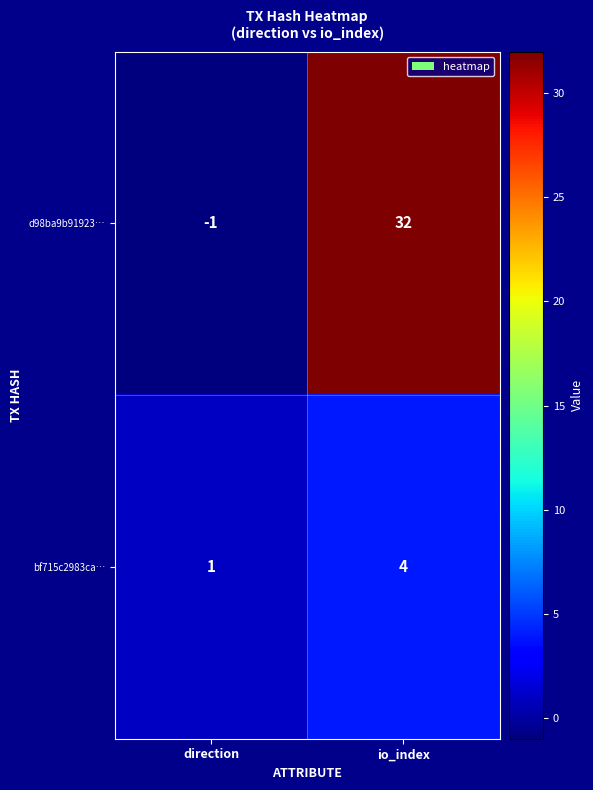

Where is d98ba9b91923… nearest to the value 15?

direction